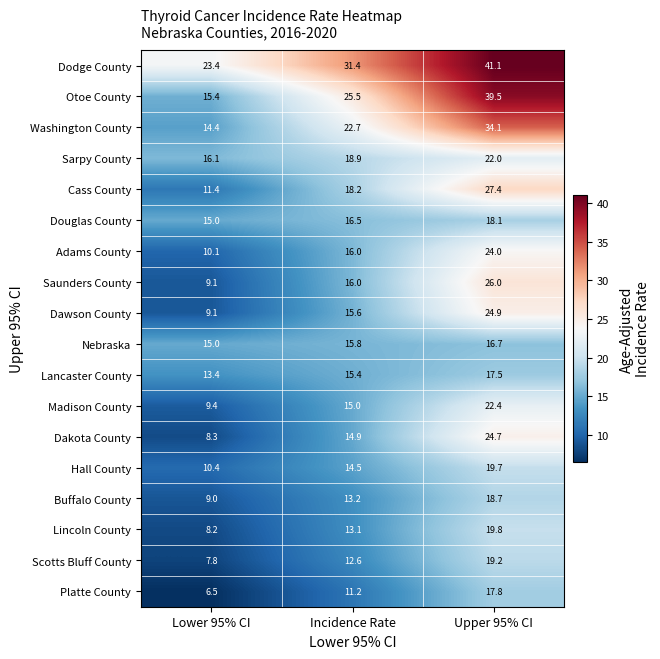

What is the difference between the Hall County values at Upper 95% CI and Lower 95% CI?

9.3